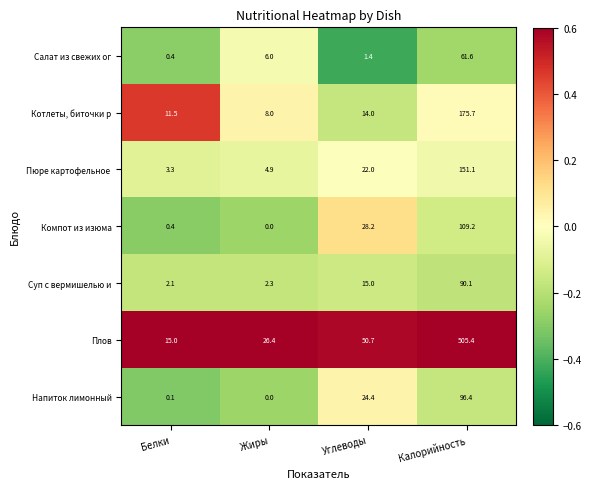

How many series are shown in this chart?

7